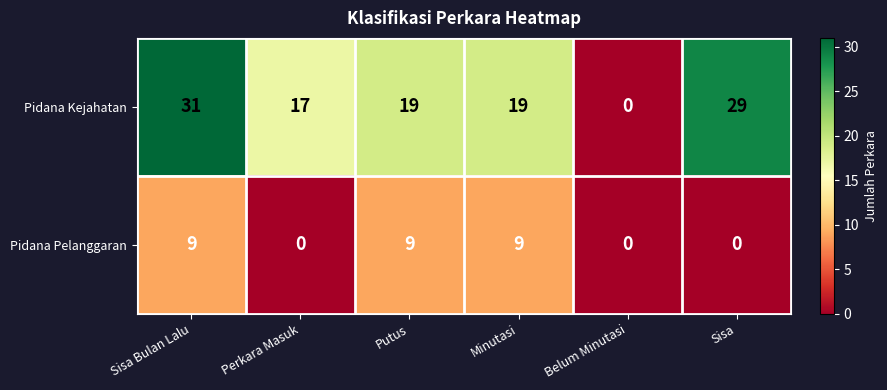

At which category is the sum across all series the highest?

Sisa Bulan Lalu